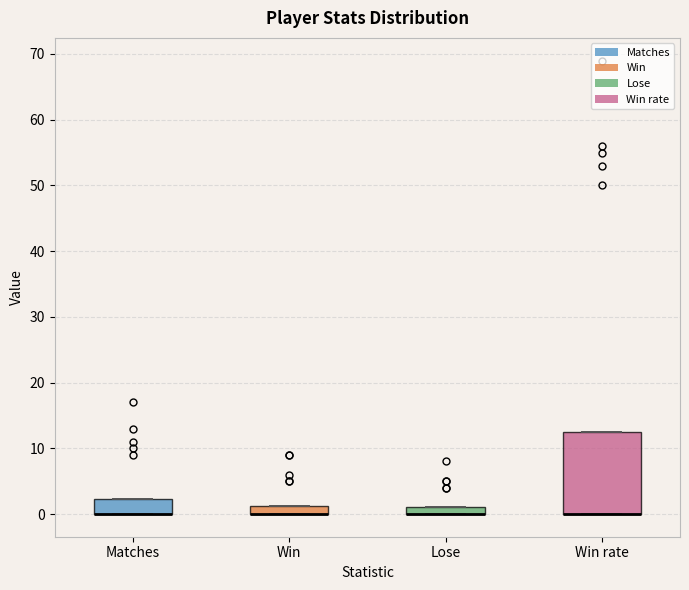

Which box is the tallest, from its lower edge to its upper edge?

Win rate